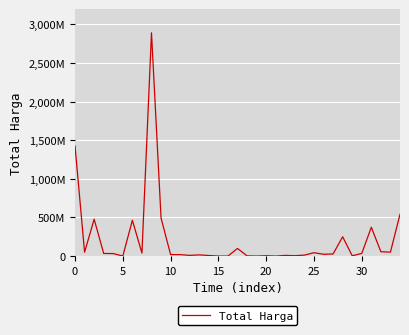

How many points are lower than both their immediate neighbors (excluding endpoints)?

11